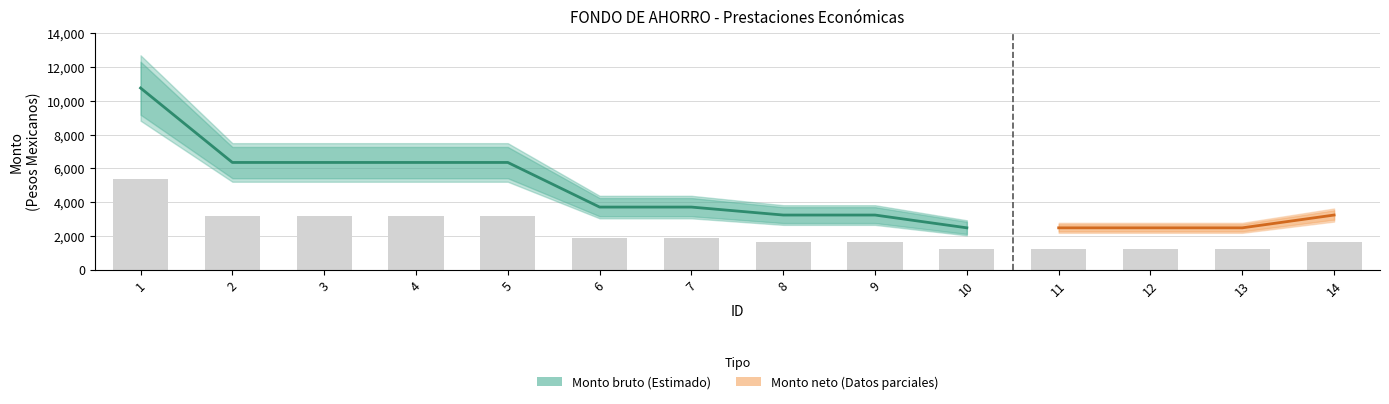

What is the maximum value shown in the chart?

5381.9